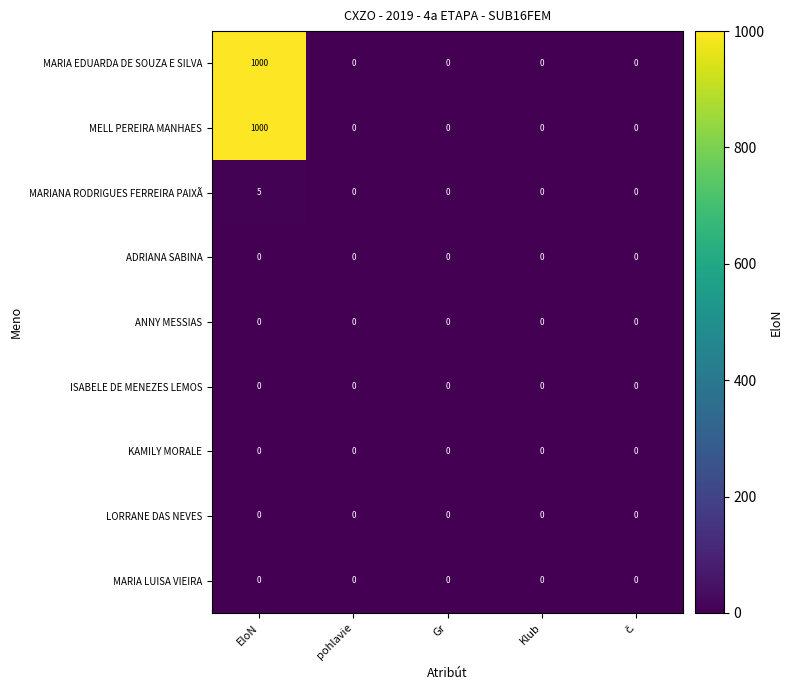

At which category is the sum across all series the highest?

EloN